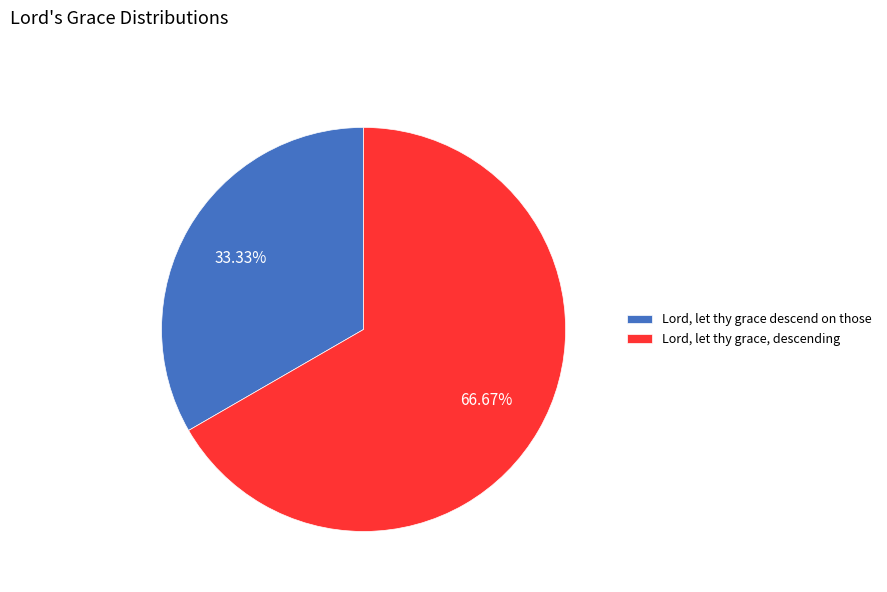

What percentage is the Lord, let thy grace, descending slice, to the nearest percent?

67%